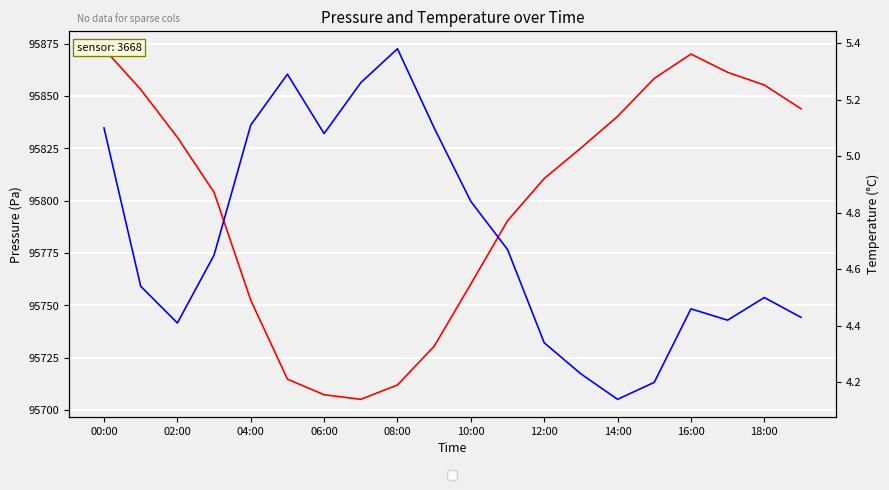

What is the value of the temperature point at the 3rd from the left?

4.4